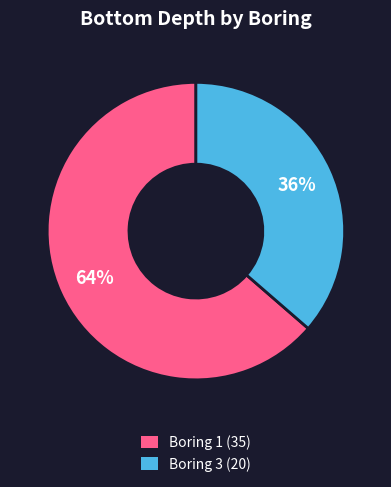

To the nearest percent, what percentage of the pie is Boring 3?

36%